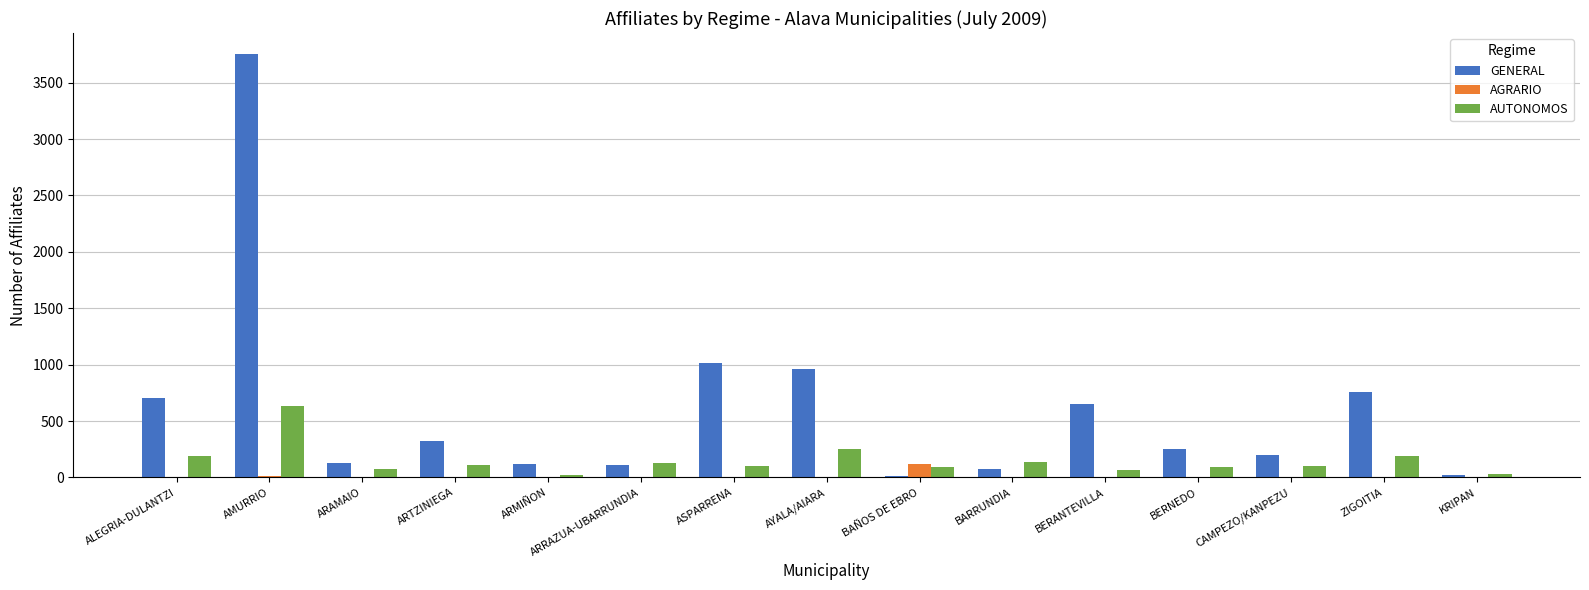

Which series has the largest total across all categories?

GENERAL